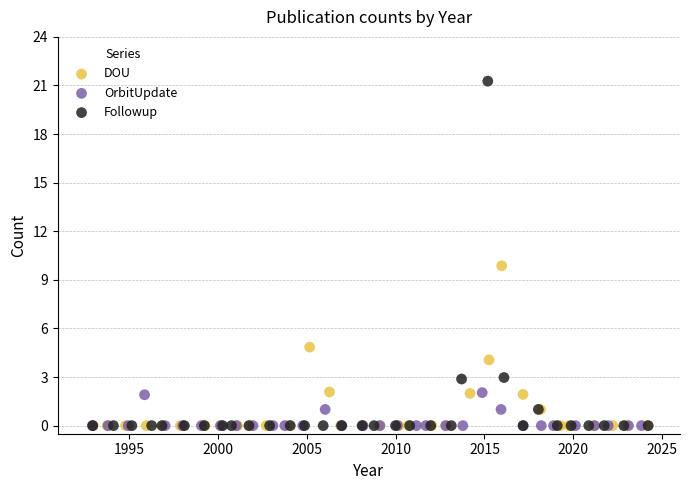

Which series contains the highest Y value?

Followup